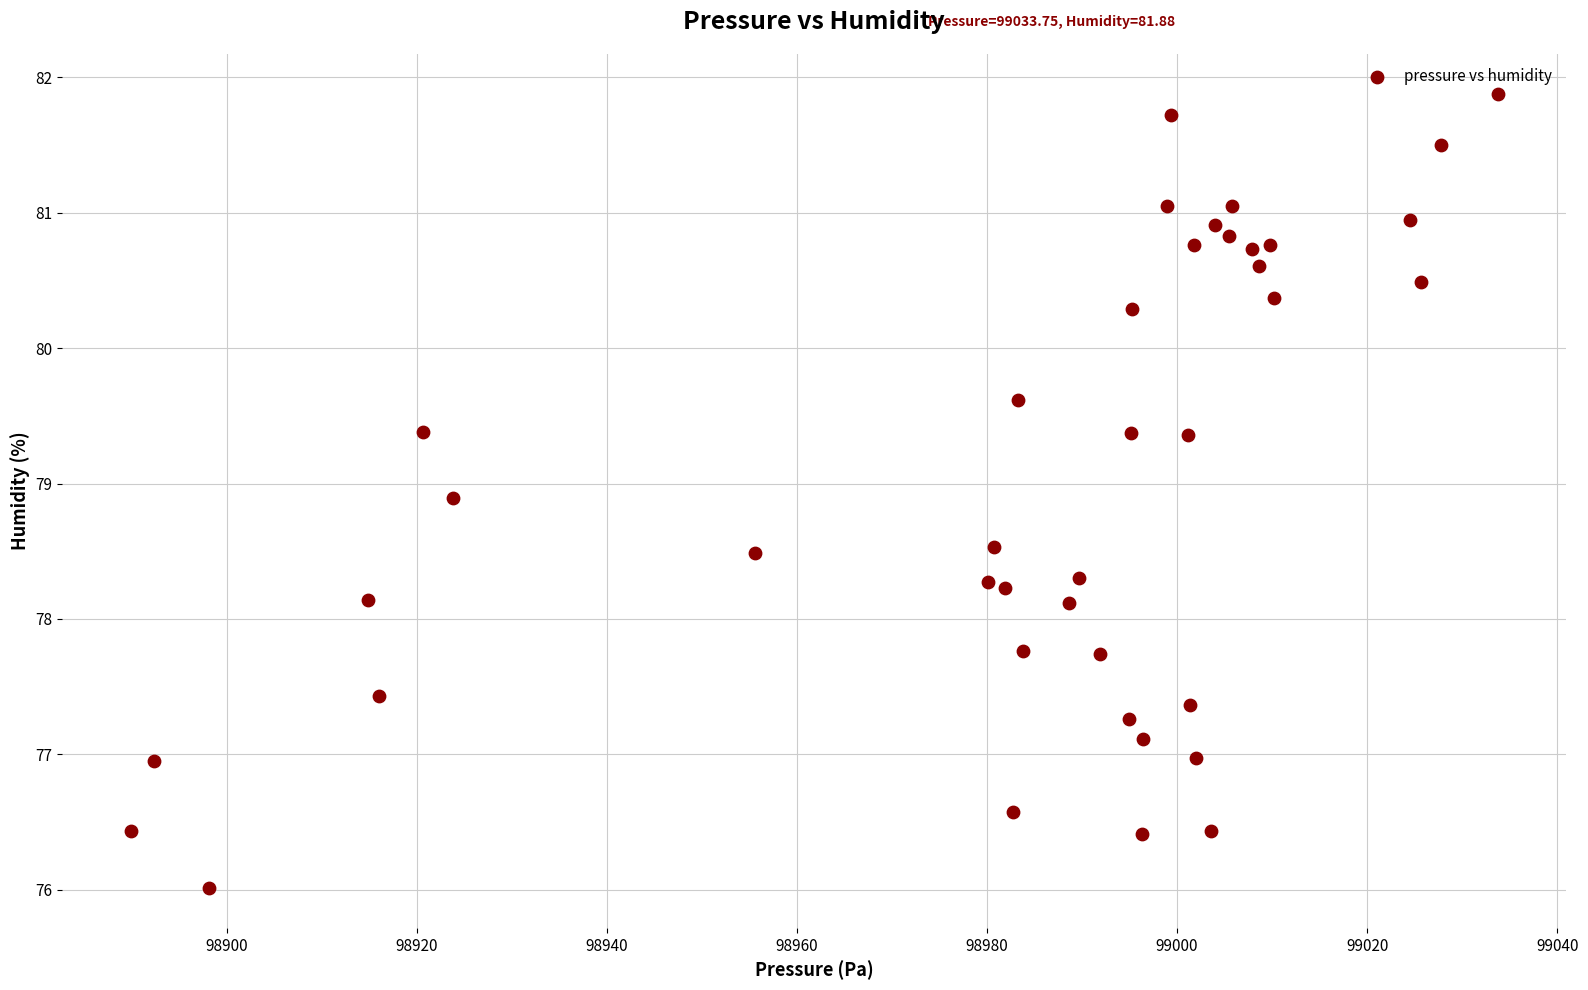

What is the range of Y values (max minus min)?

5.9